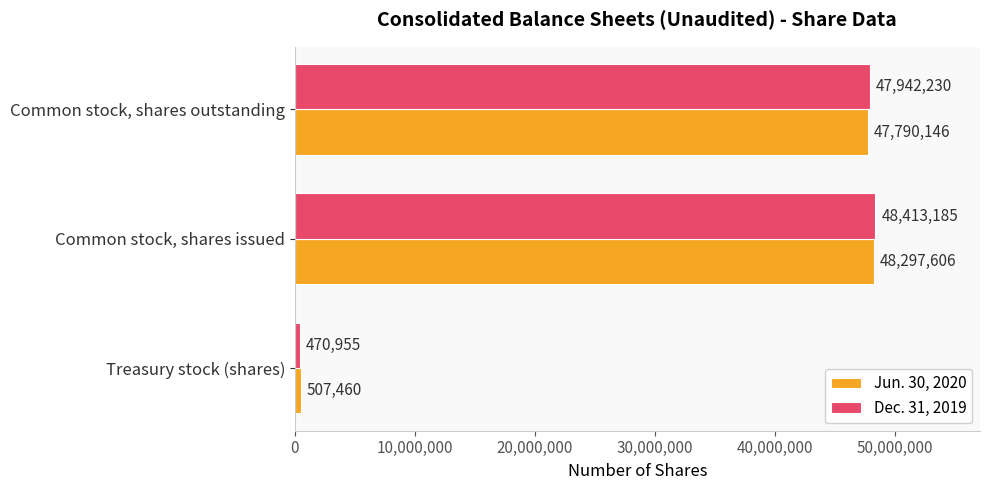

What is the sum of all Dec. 31, 2019 values?

96826370